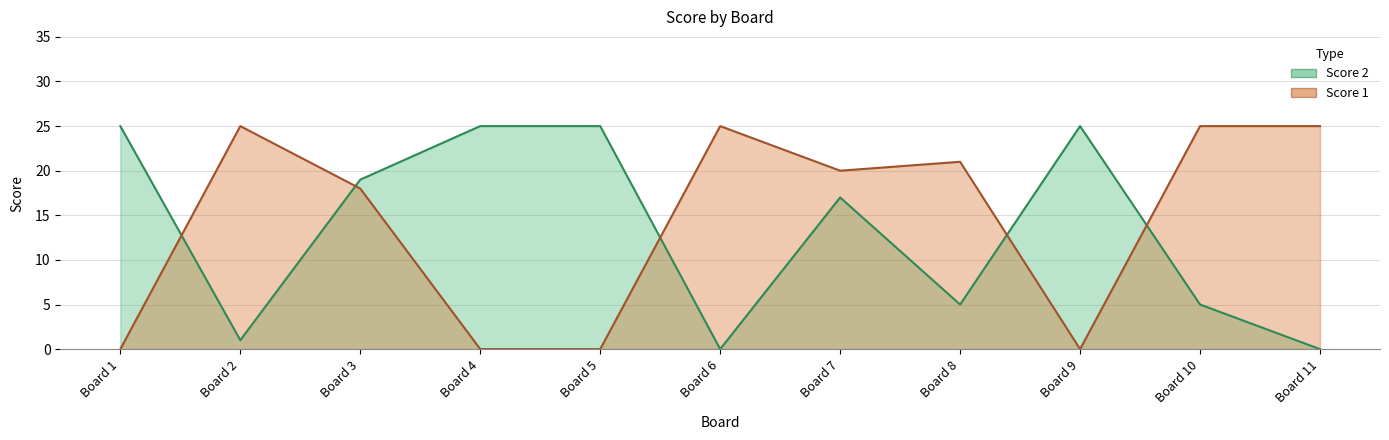

The value of Score 2 at Board 5 is 5. True or false?

False